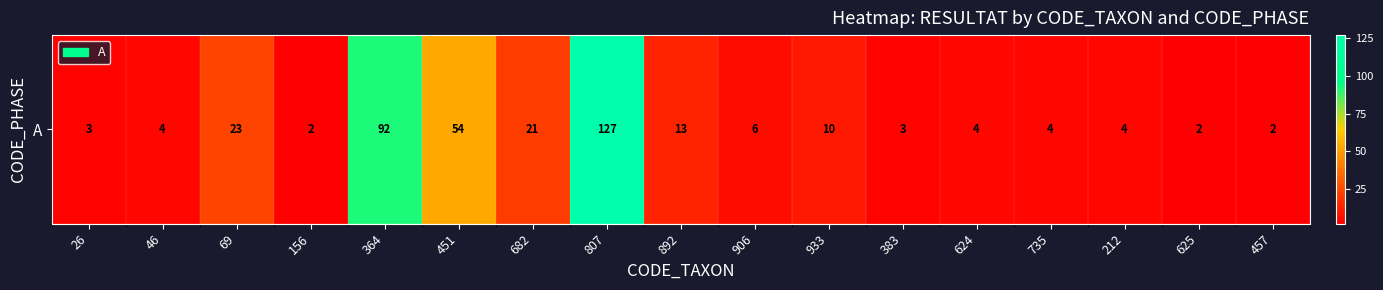

Reading left to right, extract all data points from this chart.

3	4	23	2	92	54	21	127	13	6	10	3	4	4	4	2	2